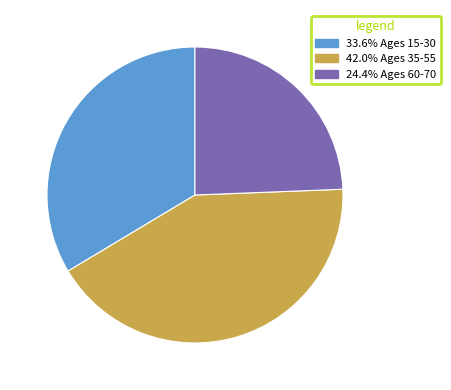

Is there any slice that represents more than half of the pie?

No